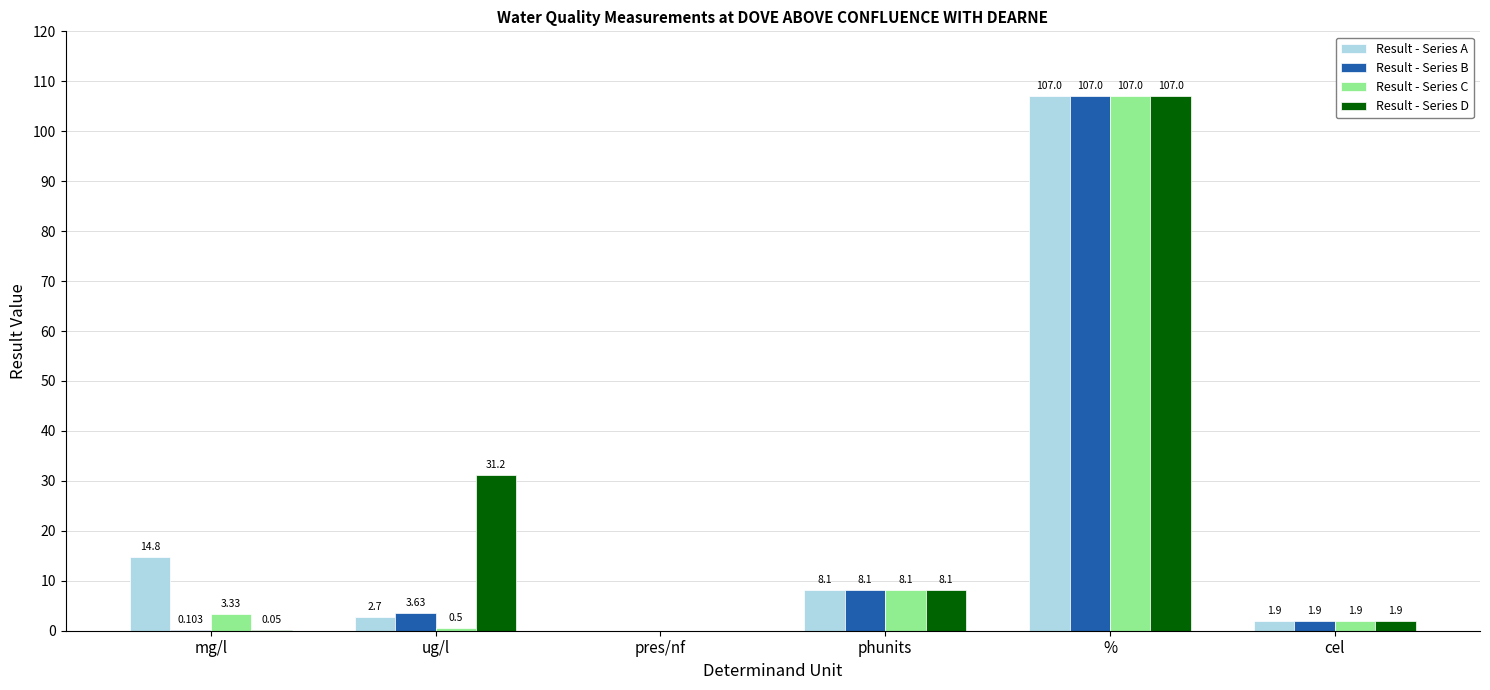

What are all the series names shown in the legend?

Result - Series A, Result - Series B, Result - Series C, Result - Series D